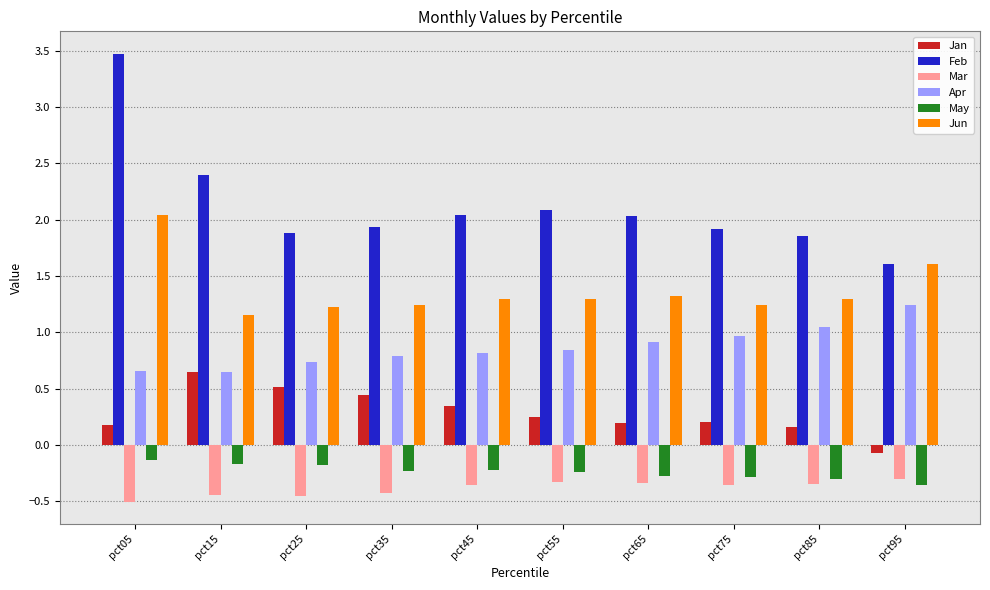

Is the value of Jan at pct55 greater than the value of Apr at pct55?

No